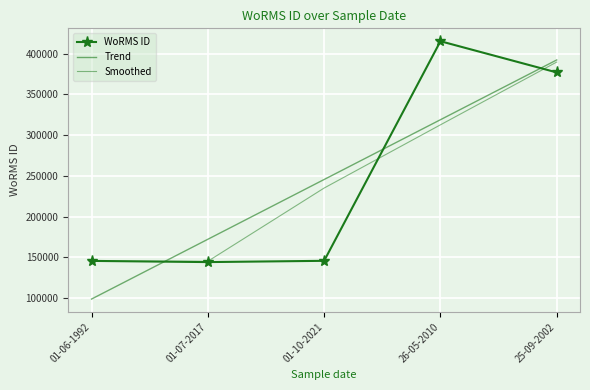

Between which two adjacent categories do Trend and Smoothed first intersect?

01-06-1992 and 01-07-2017